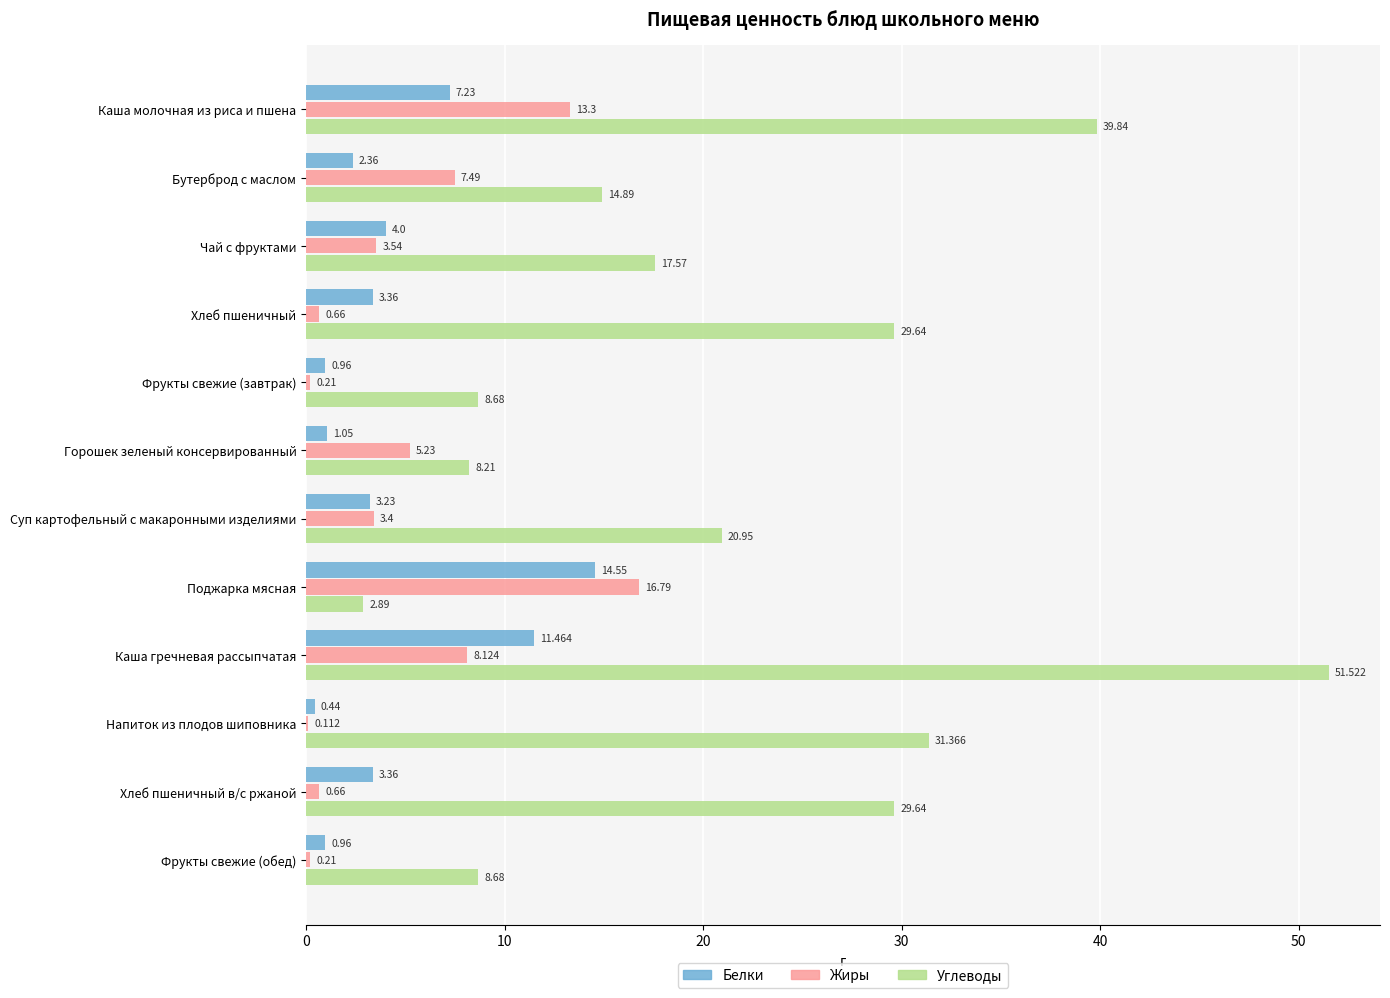

At which category does the chart reach its peak across all series?

Каша гречневая рассыпчатая